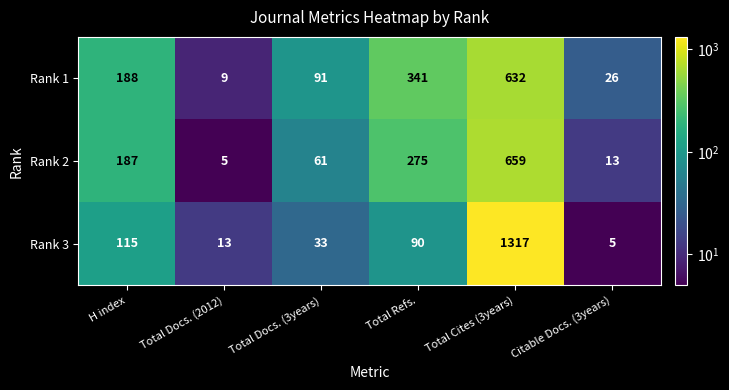

Rank the series at H index from highest to lowest value.

Rank 1, Rank 2, Rank 3